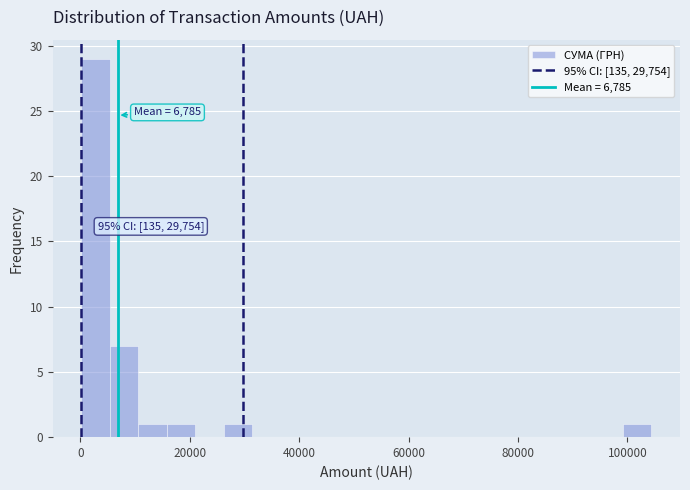

Read against the x-axis, roughly where is the centre of the tallest bar?

2000